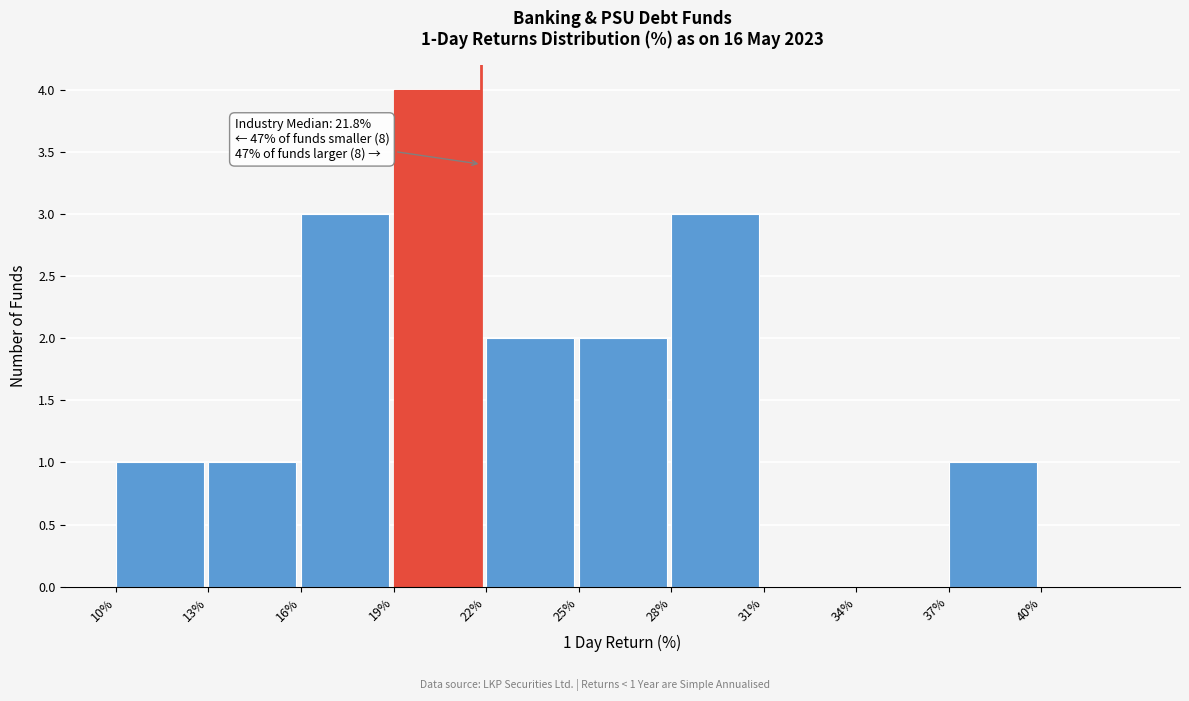

Which range on the x-axis has the tallest bar?

19 to 22